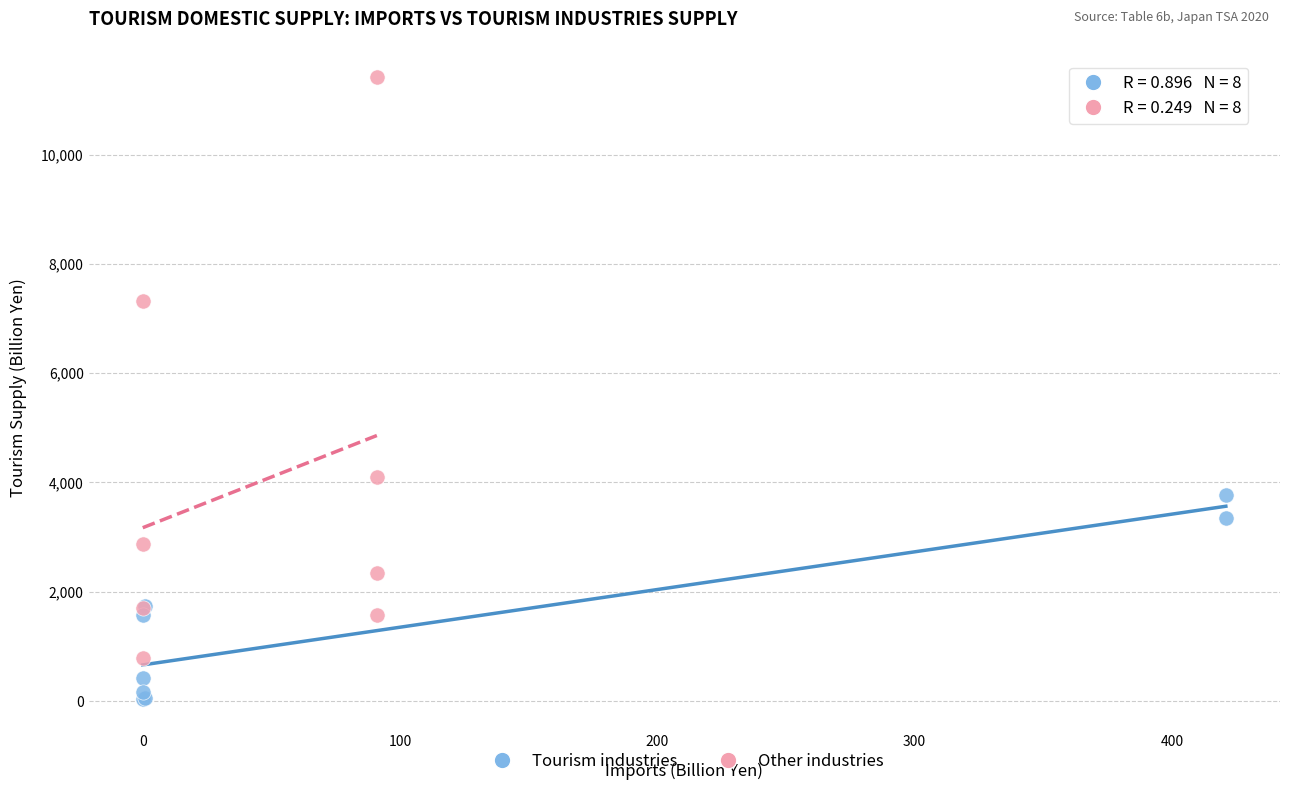

Which series contains the highest Y value?

Other industries